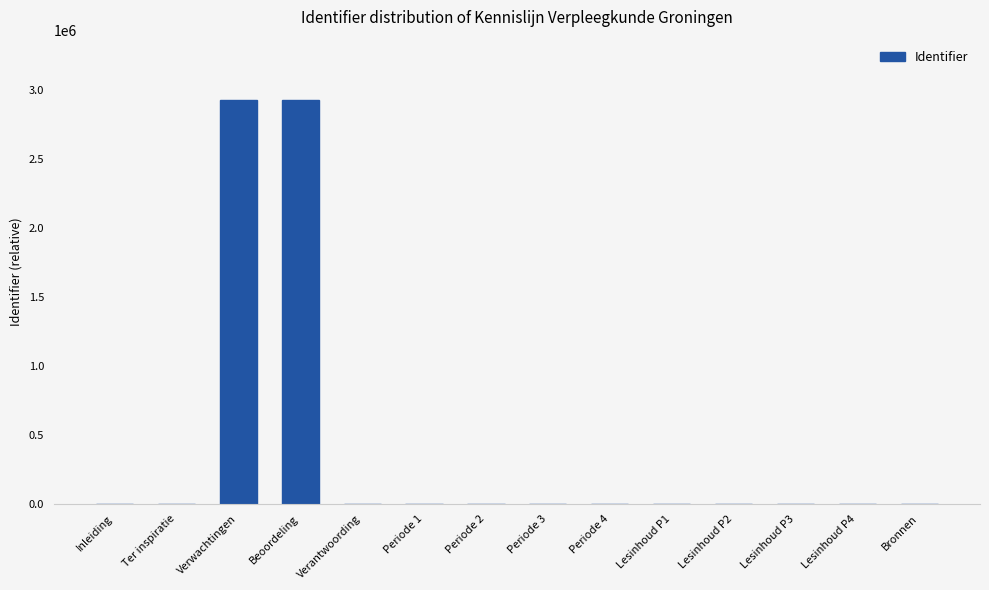

What is the sum of all values?

5853714